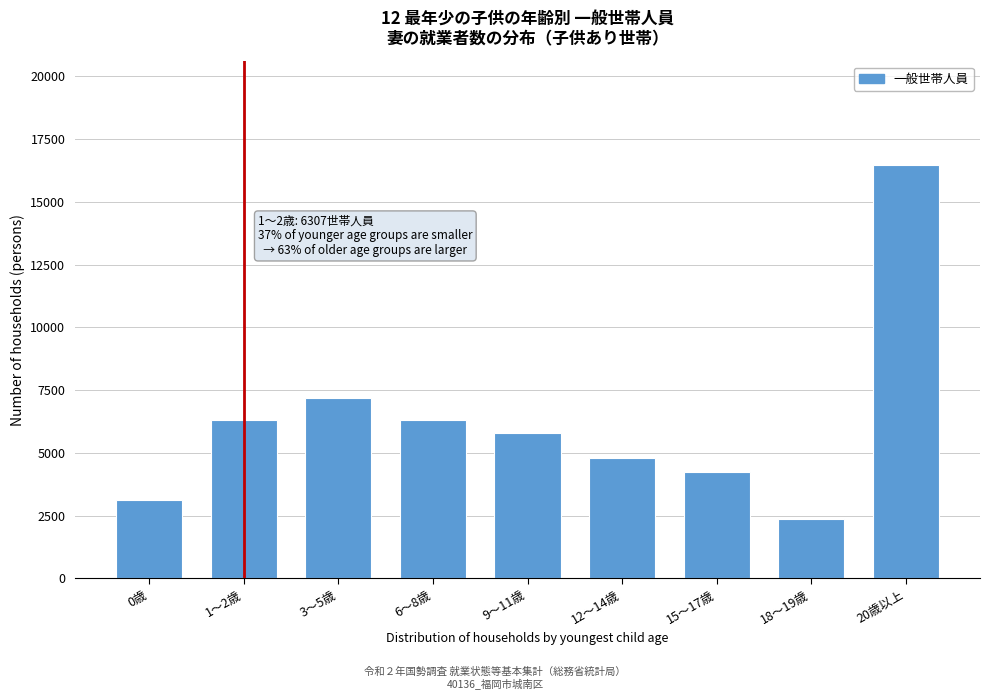

What is the change in value from 15～17歳 to 18～19歳?

-1842